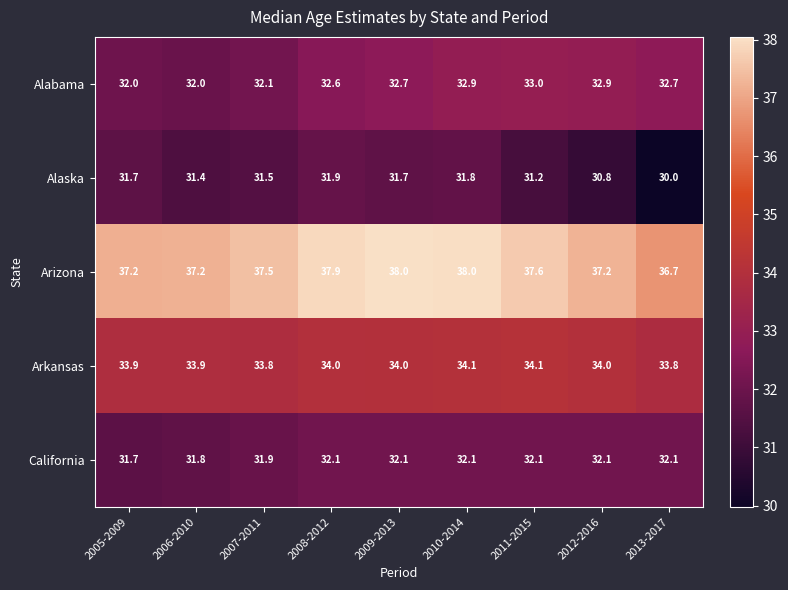

Where does the Arizona series first go above 37?

2005-2009